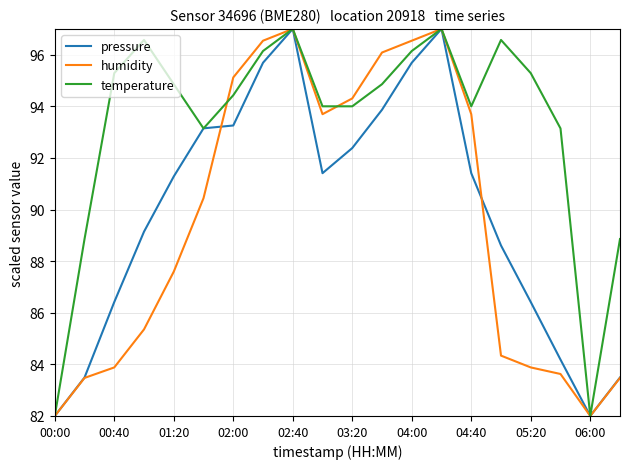

Which series has the largest total across all categories?

temperature